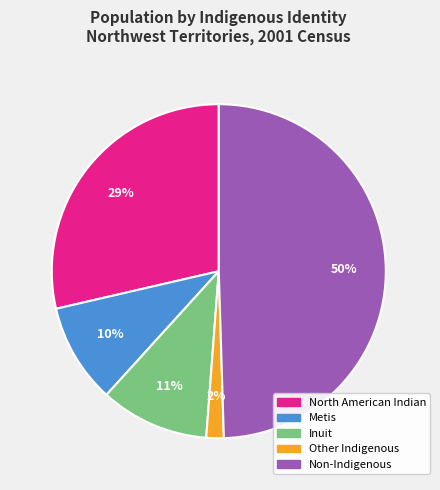

Which category has the smallest portion of the pie?

Other Indigenous